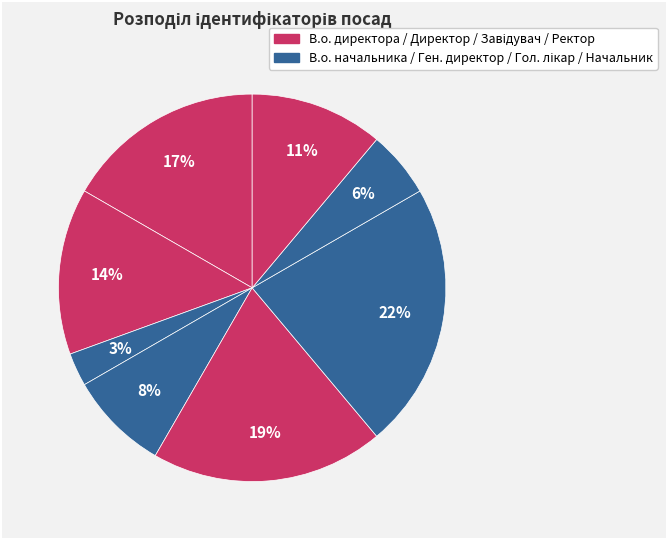

How many slices are in this pie chart?

8